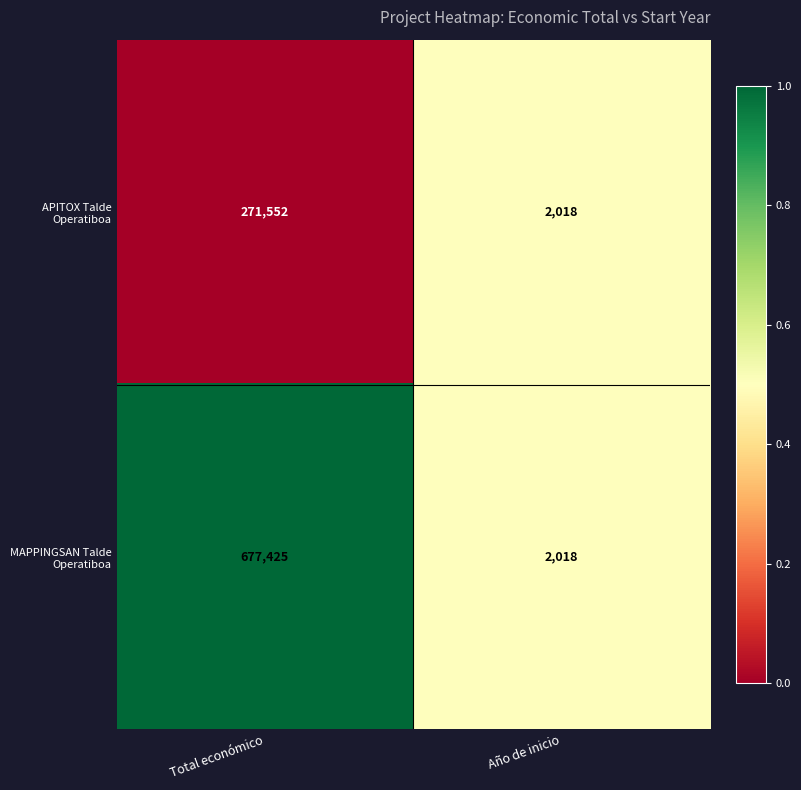

How many categories are shown in the chart?

2